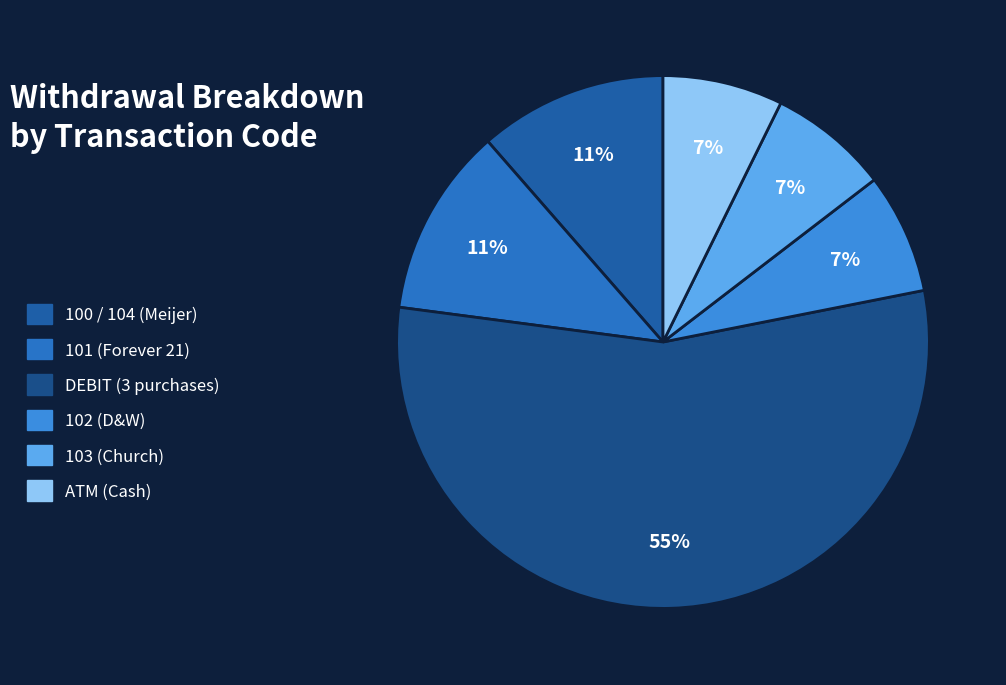

Is there a majority slice in this chart?

Yes